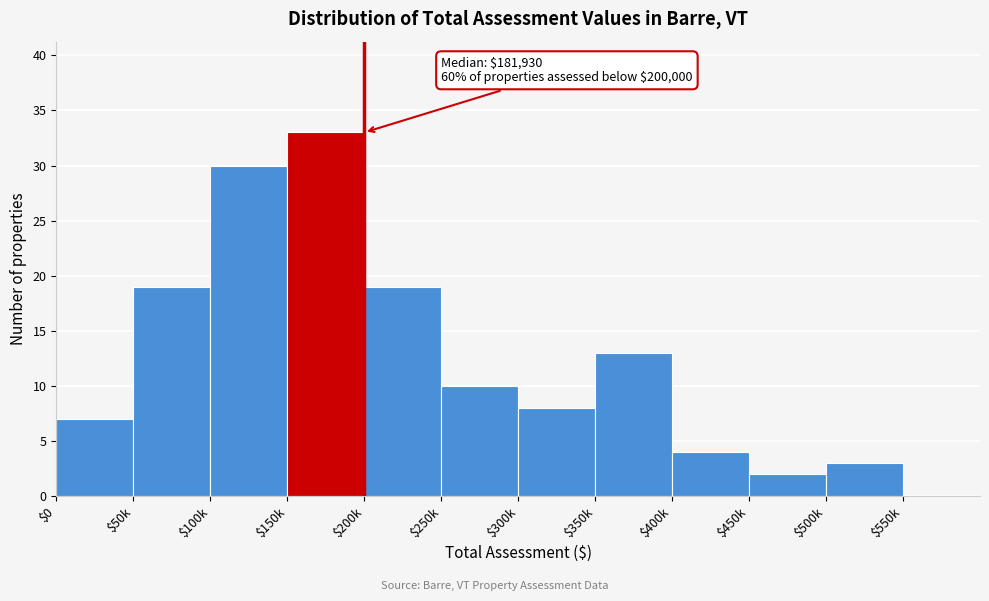

What is the maximum value shown in the chart?

33